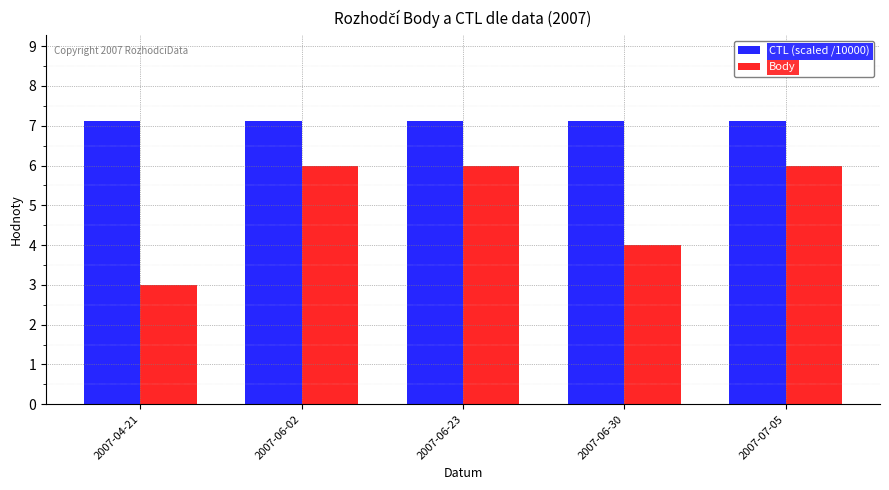

What are all the series names shown in the legend?

CTL (scaled /10000), Body